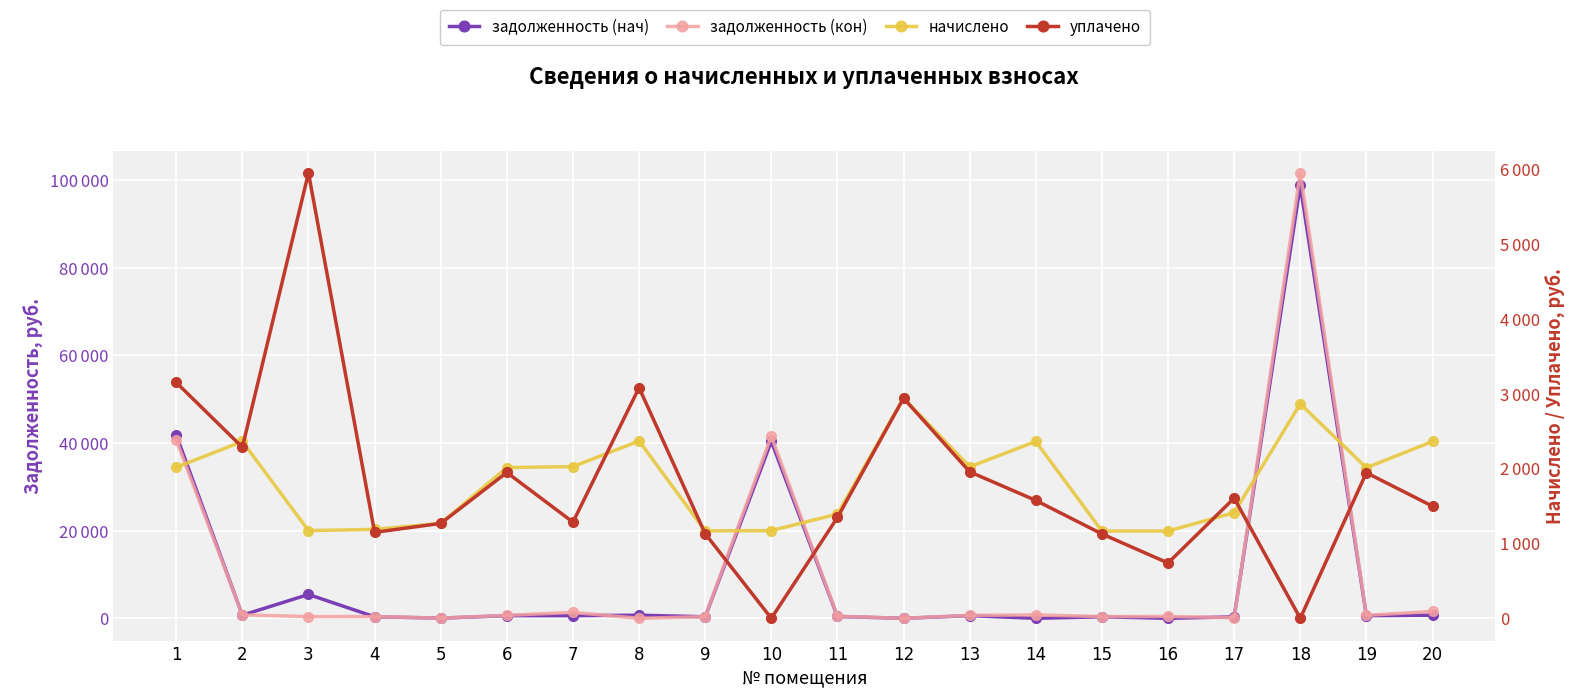

How many data points in начислено are less than 2013?

10